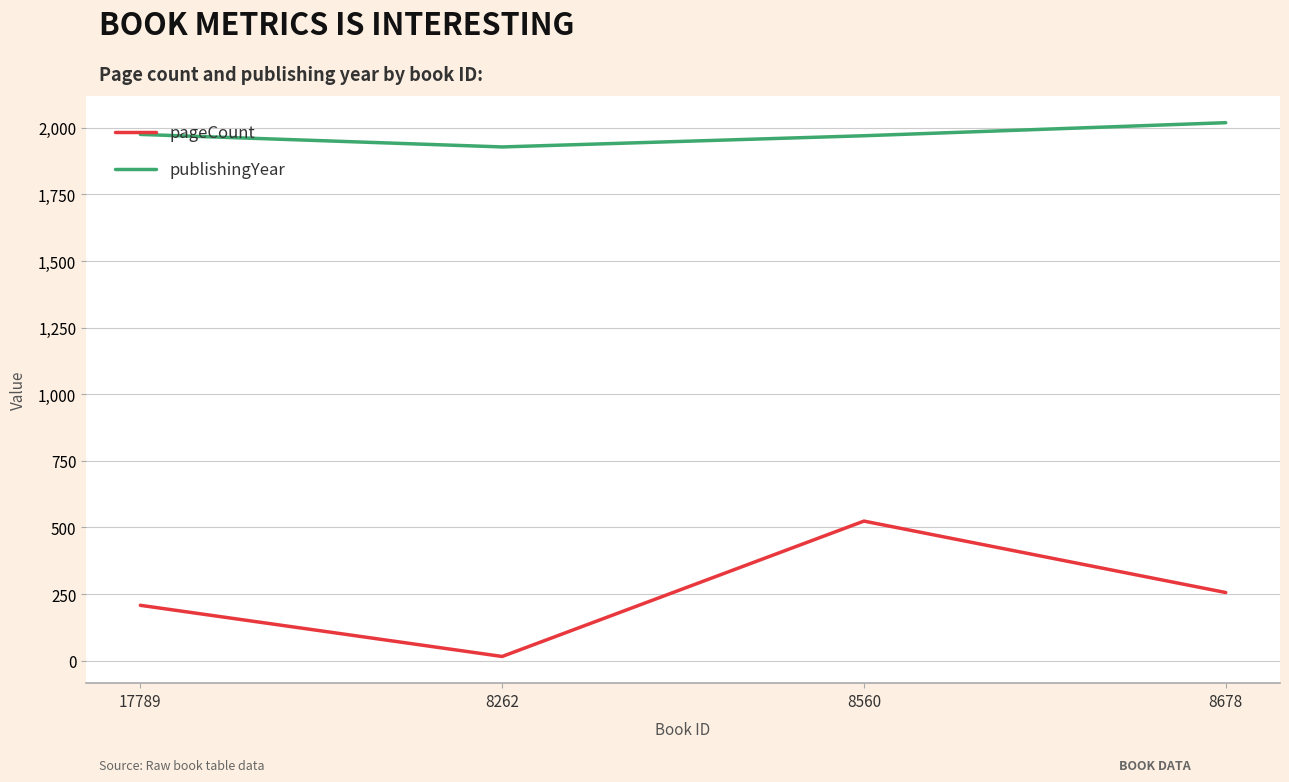

How many categories are shown in the chart?

4